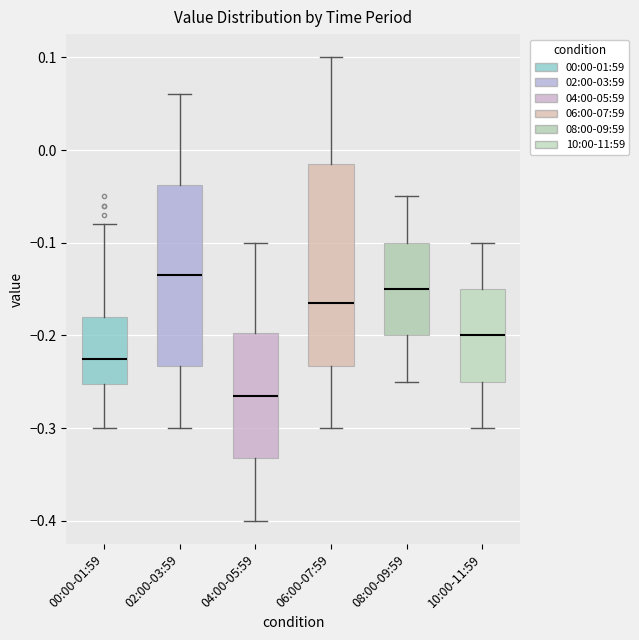

Reading left to right, transcribe this box plot: for each box, give where its median line is, the range the box spans, and where its two whiskers end, as read against the y-axis. The values are not printed on the chart, so give them approximately, as read against the axis.

00:00-01:59: median -0.22, box -0.25 to -0.18, whiskers -0.30 to -0.08
02:00-03:59: median -0.13, box -0.23 to -0.04, whiskers -0.30 to 0.06
04:00-05:59: median -0.26, box -0.33 to -0.20, whiskers -0.40 to -0.10
06:00-07:59: median -0.16, box -0.23 to -0.01, whiskers -0.30 to 0.10
08:00-09:59: median -0.15, box -0.20 to -0.10, whiskers -0.25 to -0.05
10:00-11:59: median -0.20, box -0.25 to -0.15, whiskers -0.30 to -0.10